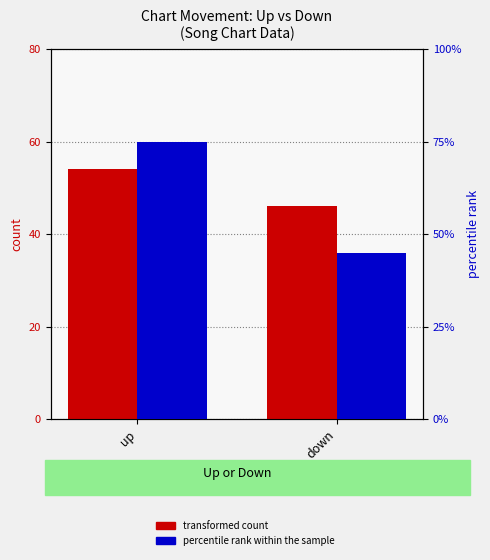

At how many categories does at least one series exceed 68?

1